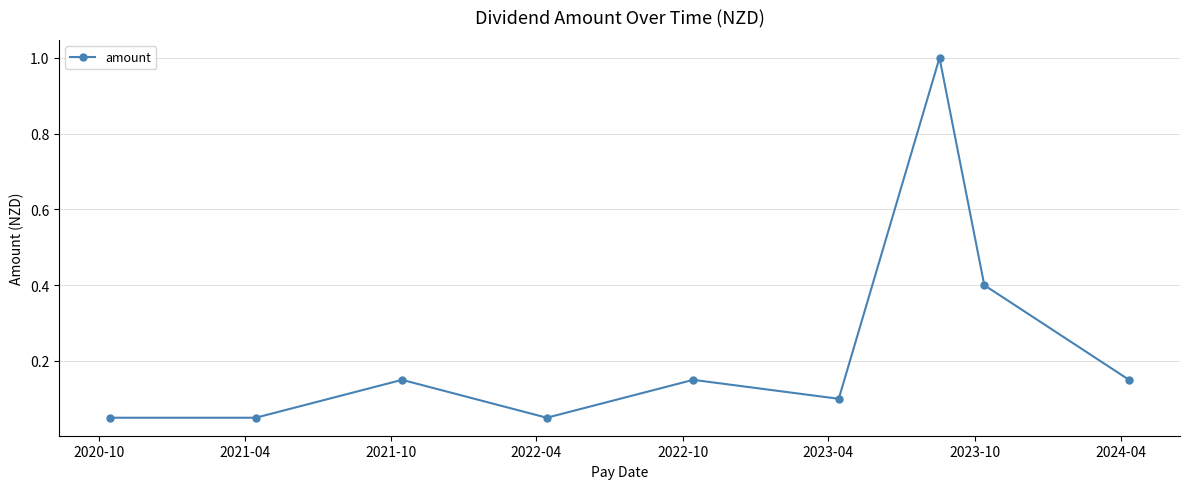

What is the sum of all values?

2.1